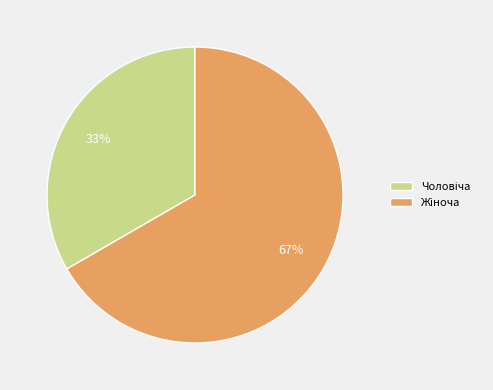

To the nearest percent, what is the average slice percentage?

50%